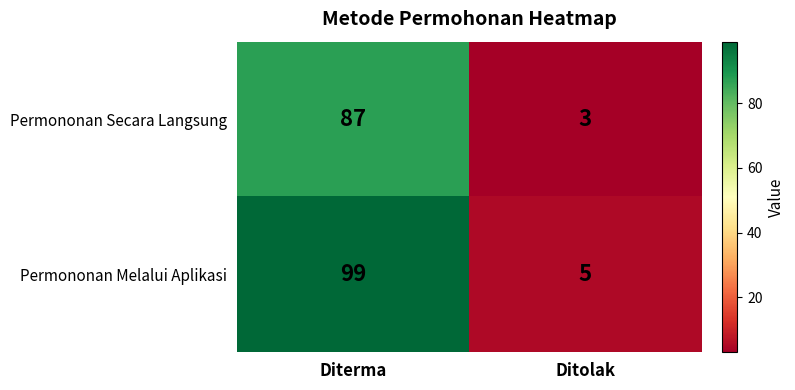

Which series has the largest total across all categories?

Permononan Melalui Aplikasi